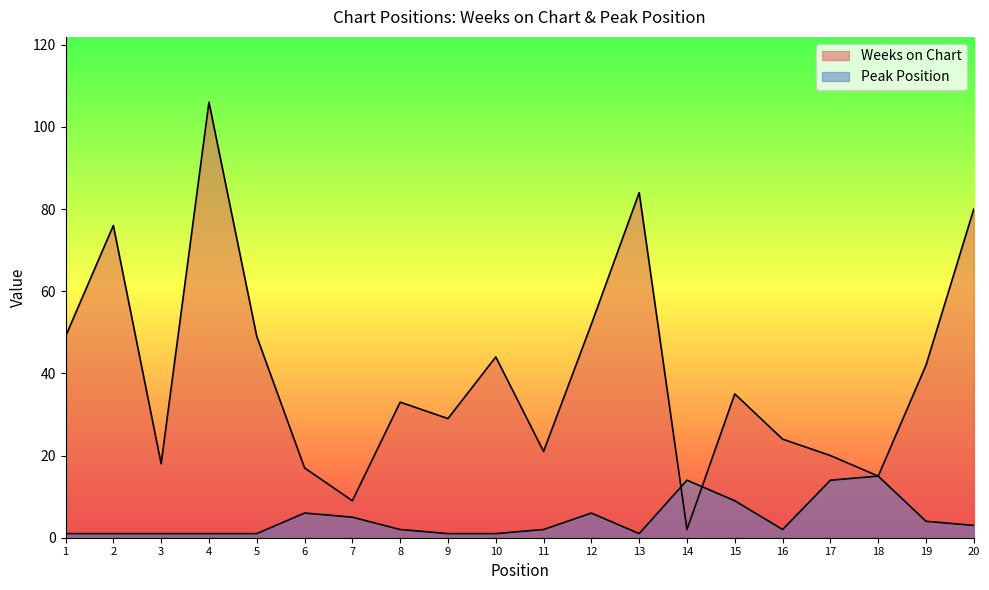

Which has a higher value, 9 or 15?

15